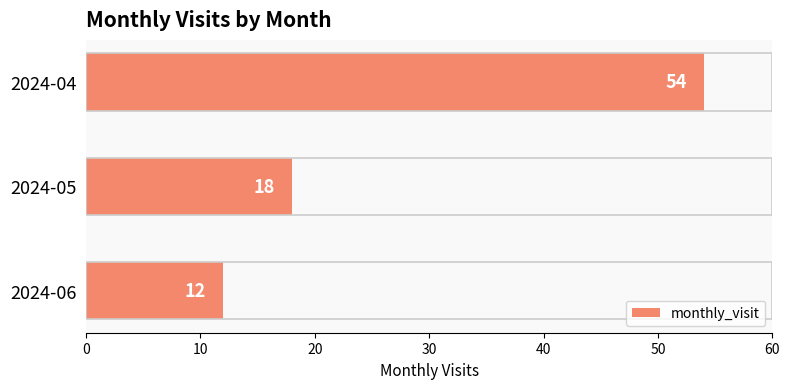

True or false: the data shows 54 at 2024-04.

True